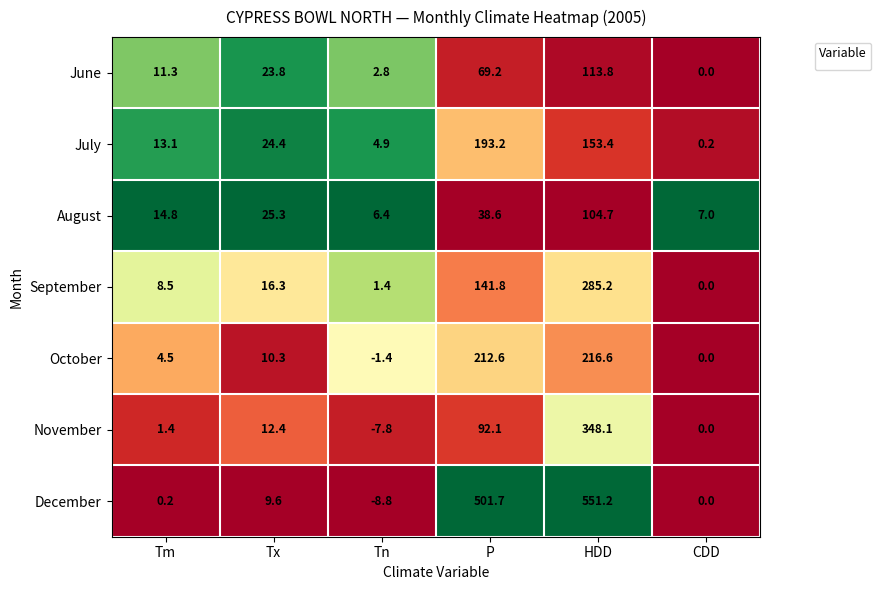

Which has a higher value, DwTm or Tx?

Tx